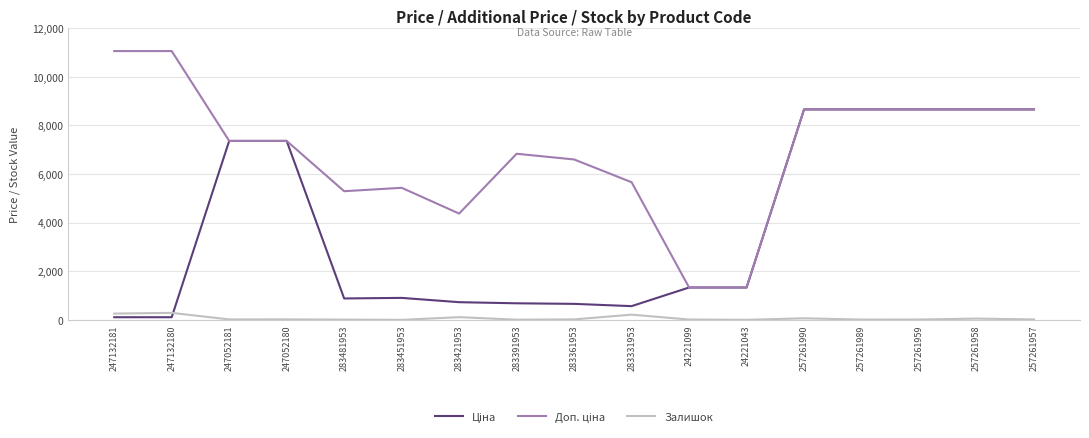

What is the maximum value shown in the chart?

11055.0